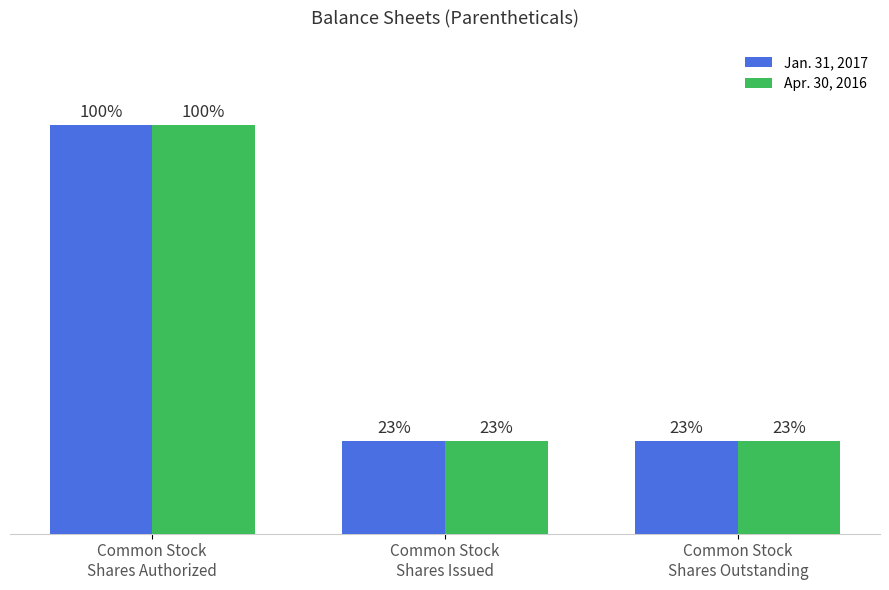

What is the label of the 2nd bar from the right?

Common Stock
Shares Issued